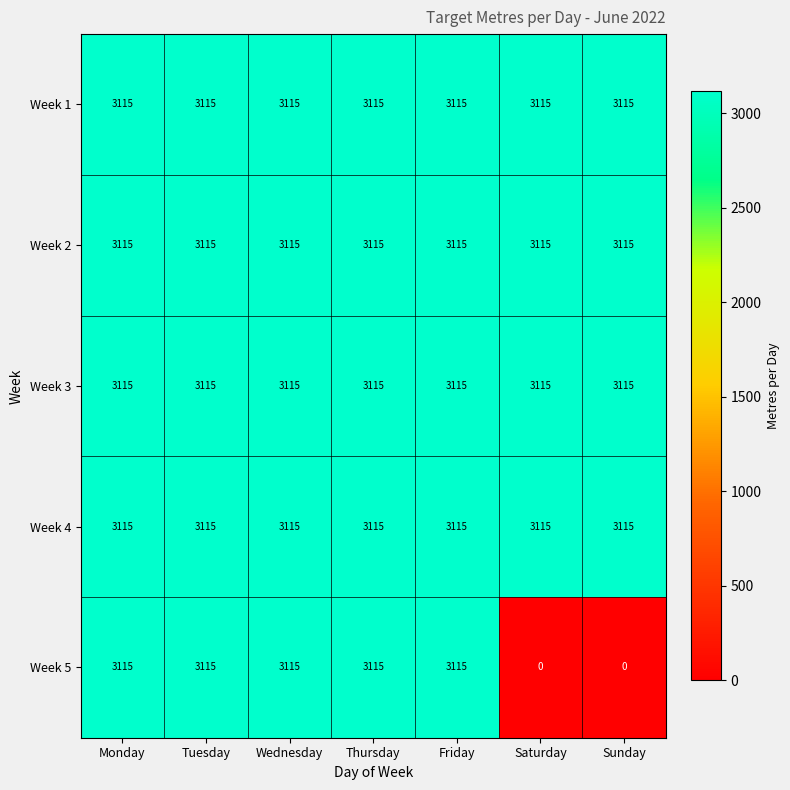

True or false: Week 5 has a value of 4382 at Wednesday.

False